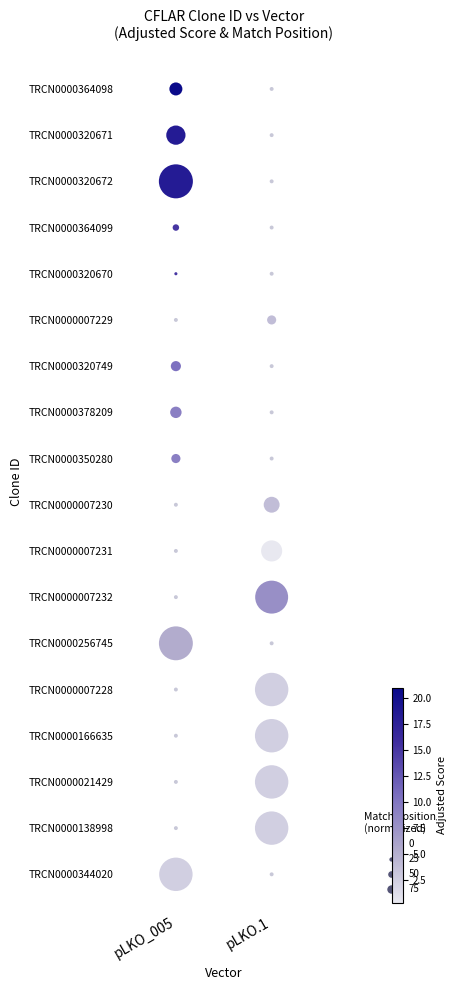

How many values are above zero?

17